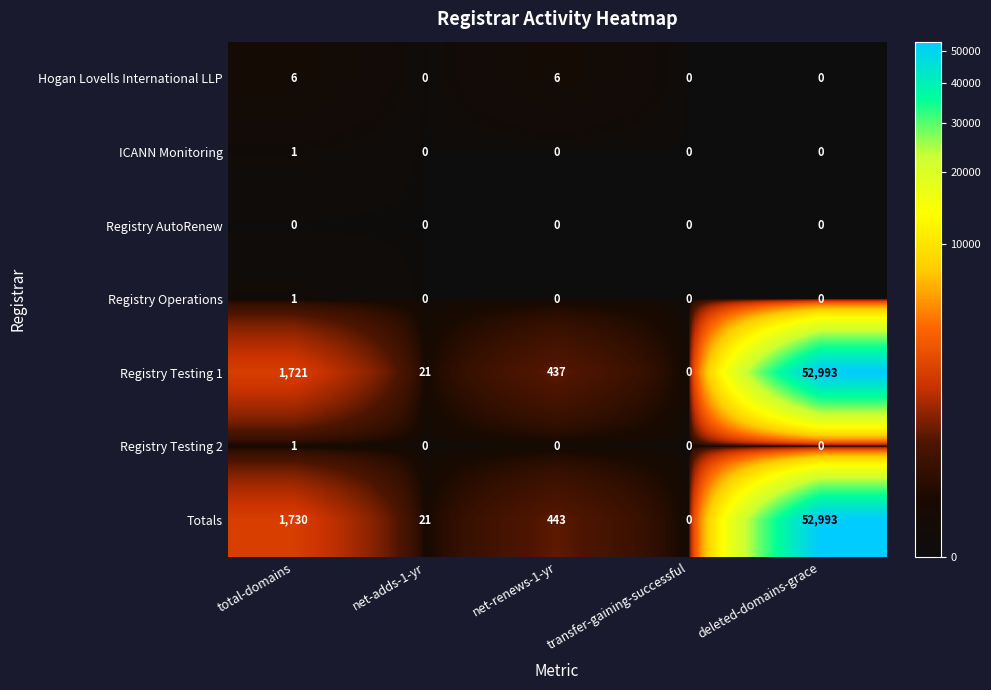

The value of ICANN Monitoring at net-adds-1-yr is 0. True or false?

True